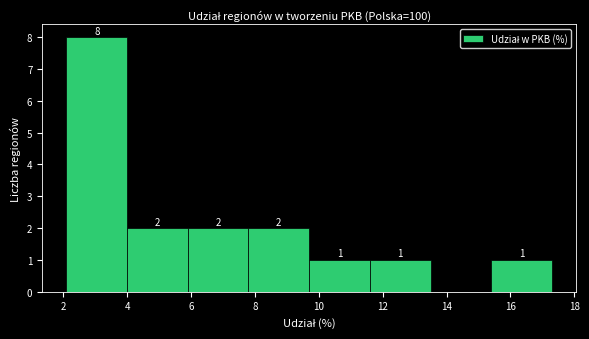

Which range on the x-axis has the tallest bar?

2.1 to 4.0